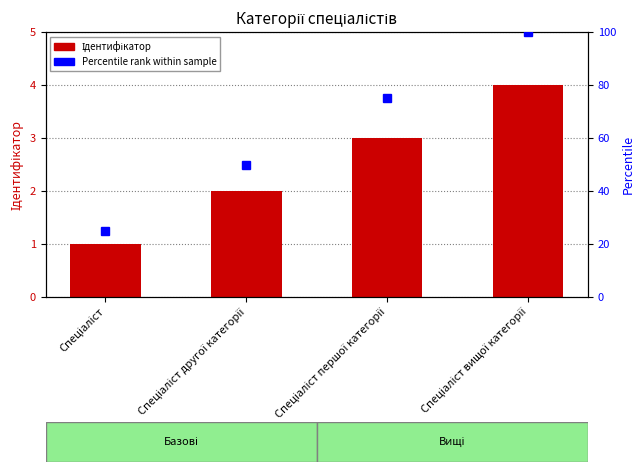

What is the maximum value shown in the chart?

4